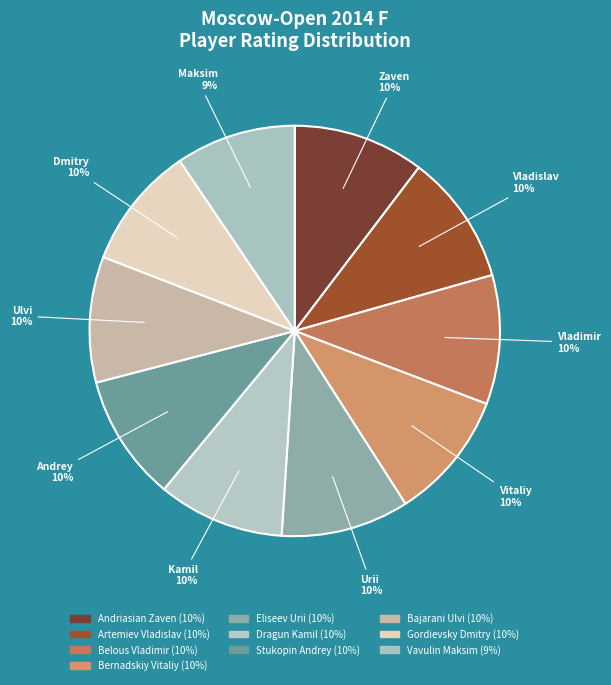

How many segments does this pie chart have?

10